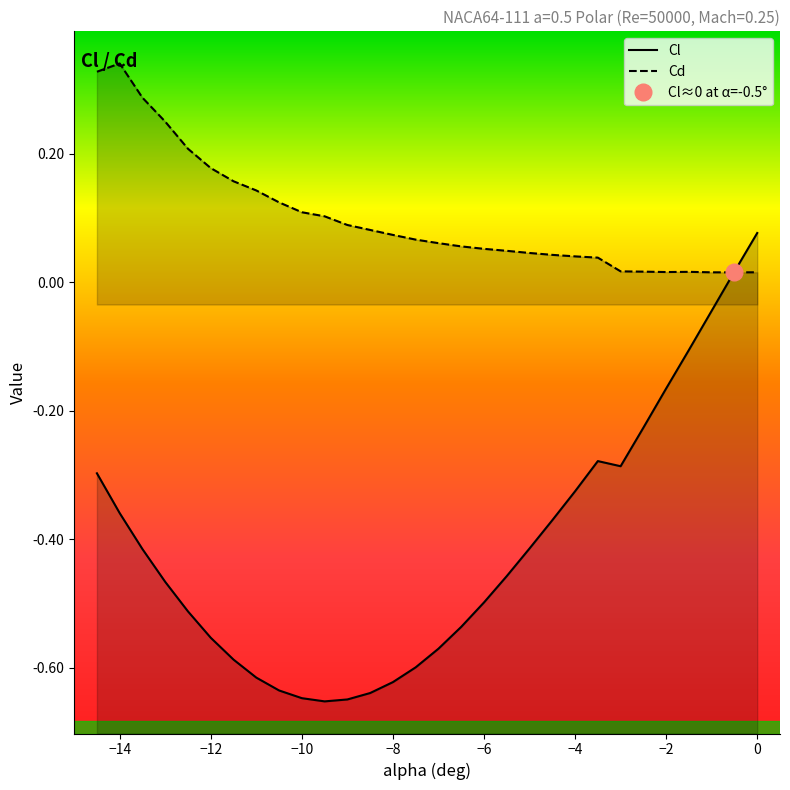

What is the maximum value shown in the chart?

0.3